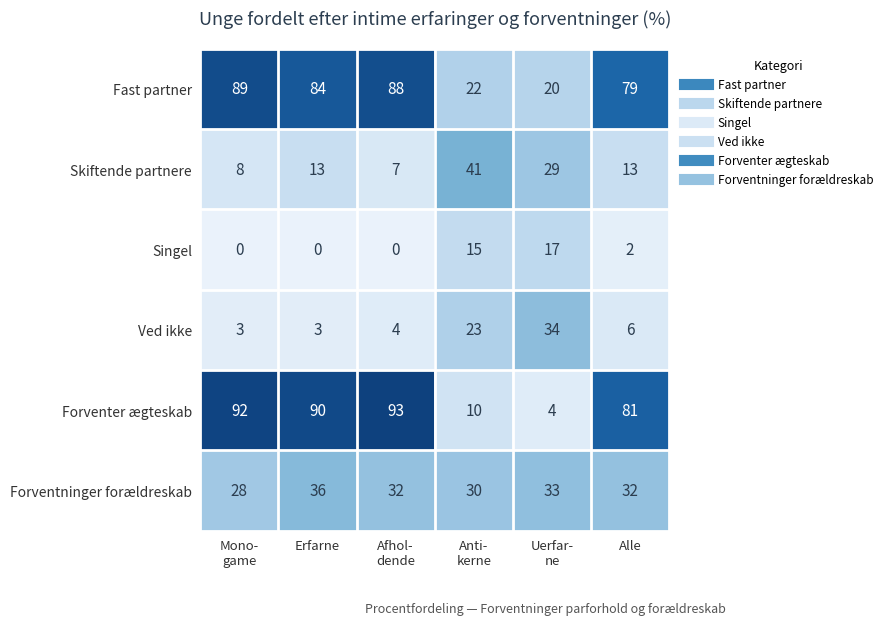

Between Erfarne and Anti-
kerne, which series saw the biggest shift?

Forventer ægteskab